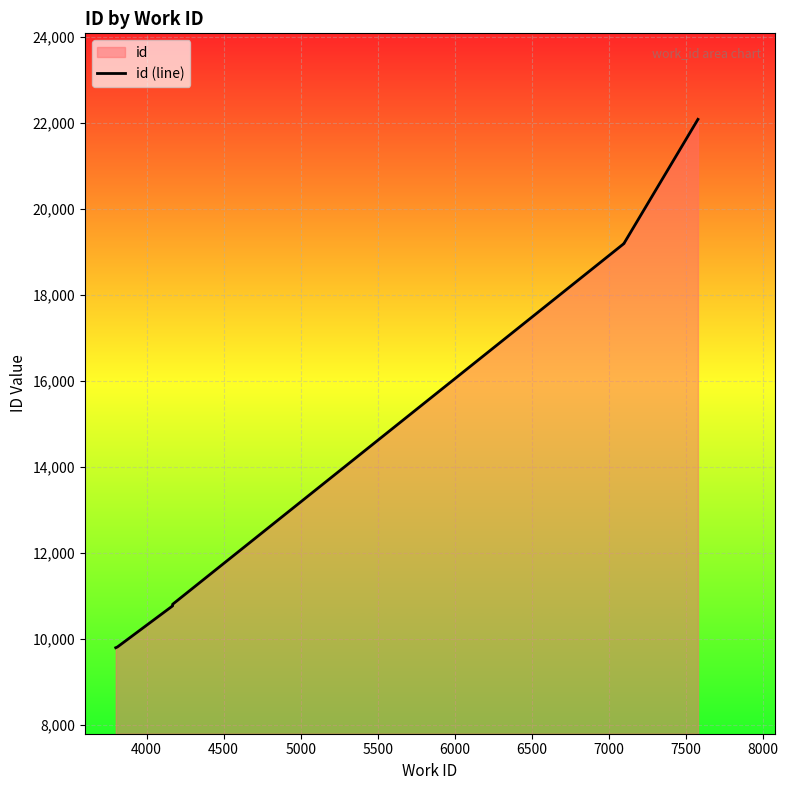

How many data points are less than 10805?

5